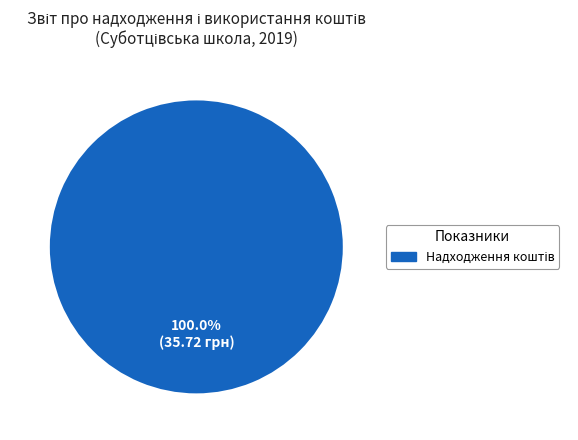

Is there any slice that represents more than half of the pie?

Yes